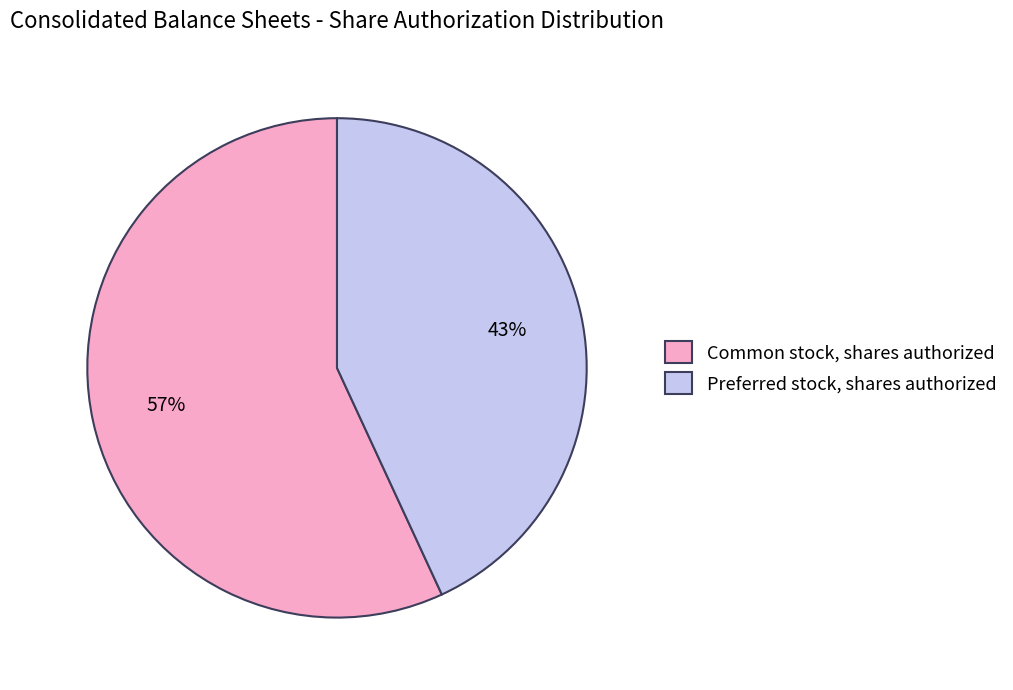

Rank the categories by value from lowest to highest.

Preferred stock, shares authorized, Common stock, shares authorized